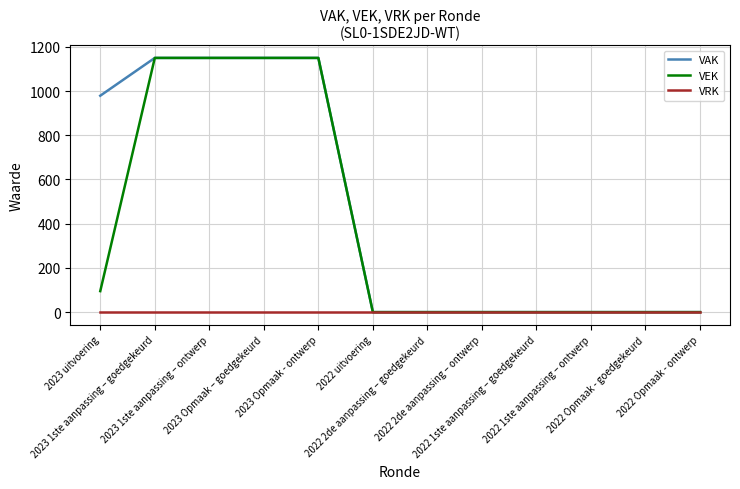

What is the greatest value displayed?

1150